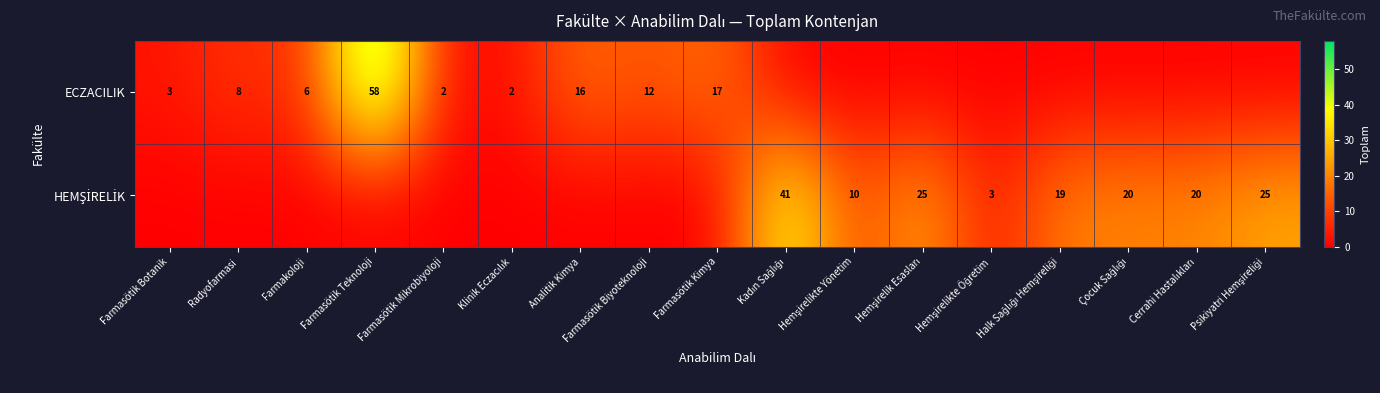

The value of ECZACILIK at Farmasötik Kimya is 10. True or false?

False